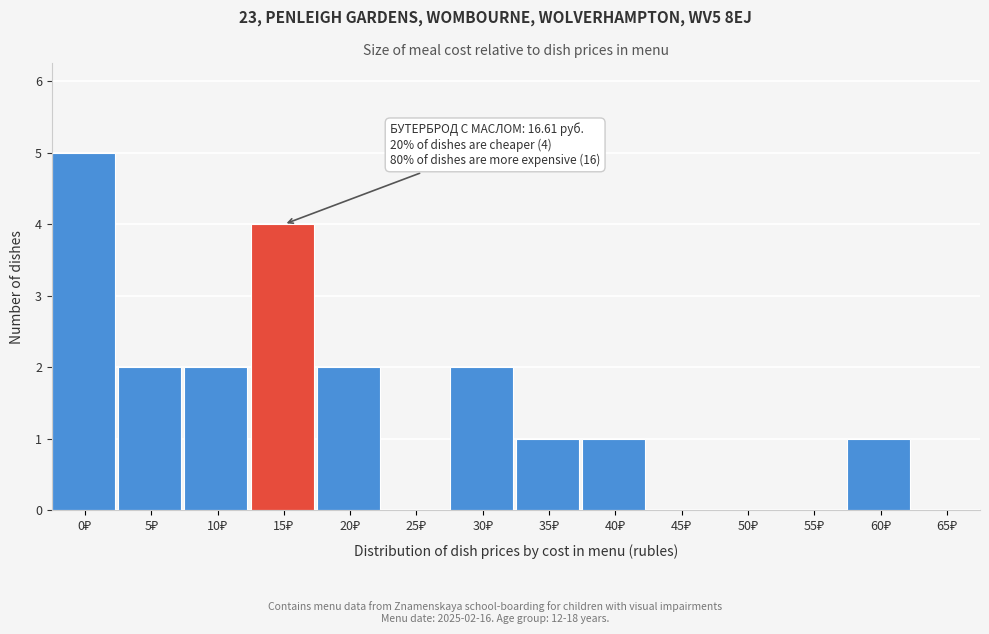

What is the sum of all values?

20